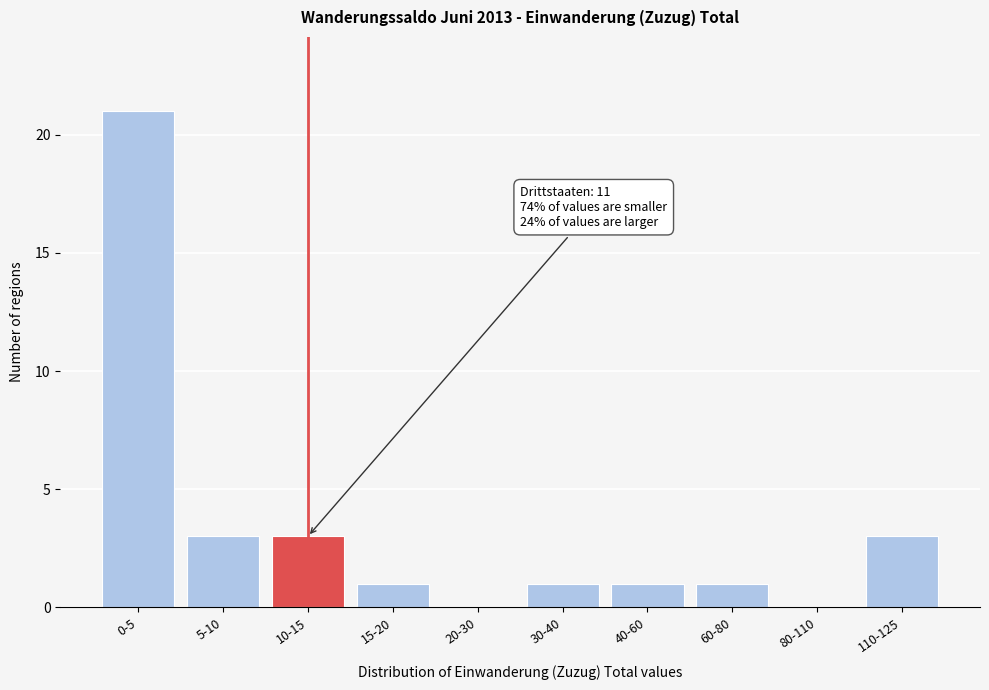

Reading left to right, what are all the values shown in this chart?

0-5=21	5-10=3	10-15=3	15-20=1	20-30=0	30-40=1	40-60=1	60-80=1	80-110=0	110-125=3